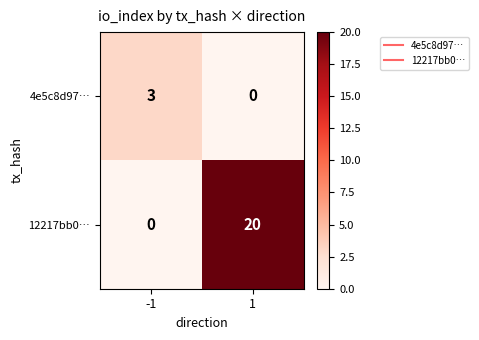

Rank the series by their maximum value, from highest to lowest.

12217bb0…, 4e5c8d97…